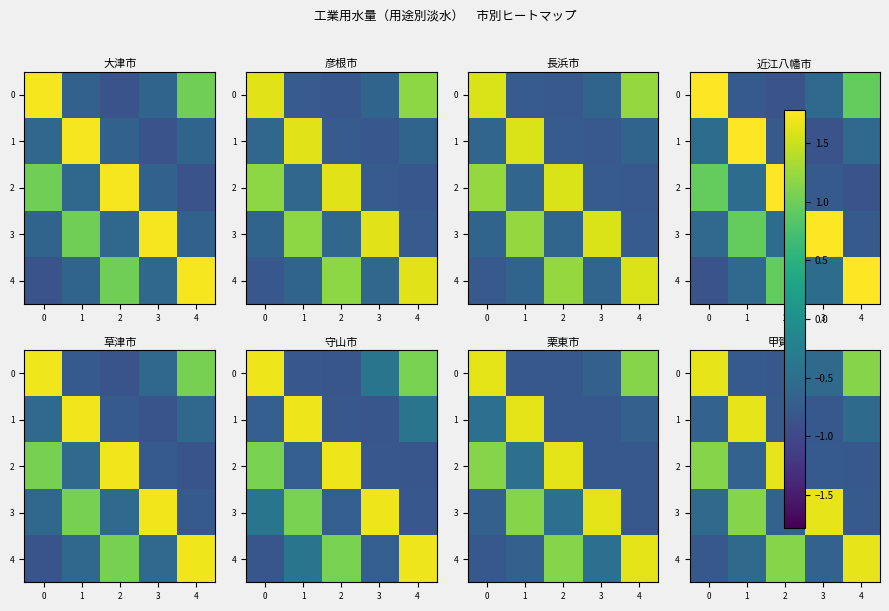

Rank the series by their maximum value, from highest to lowest.

0, 1, 2, 3, 4